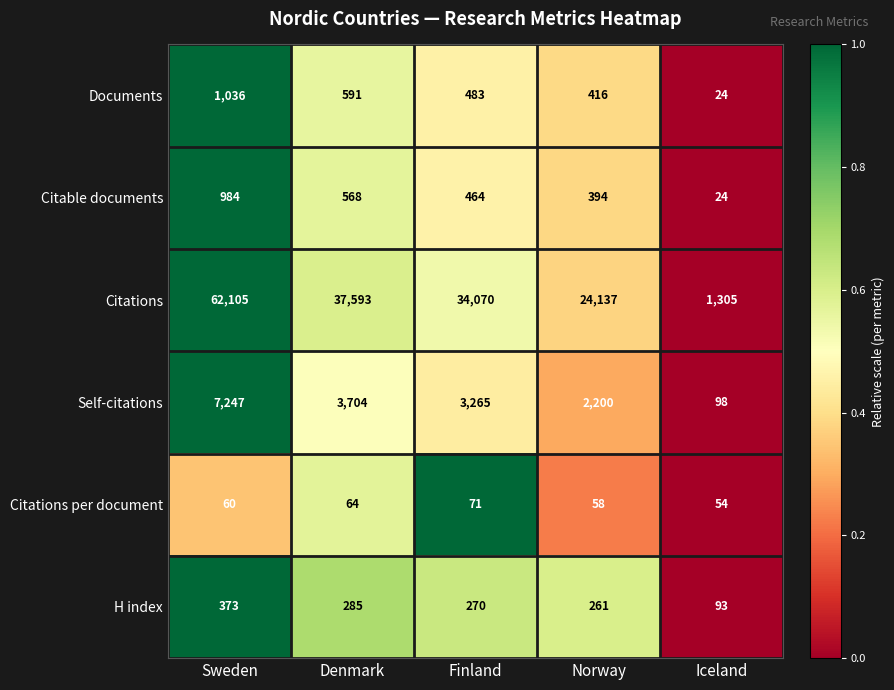

Which series changed the most between Finland and Iceland?

Citations